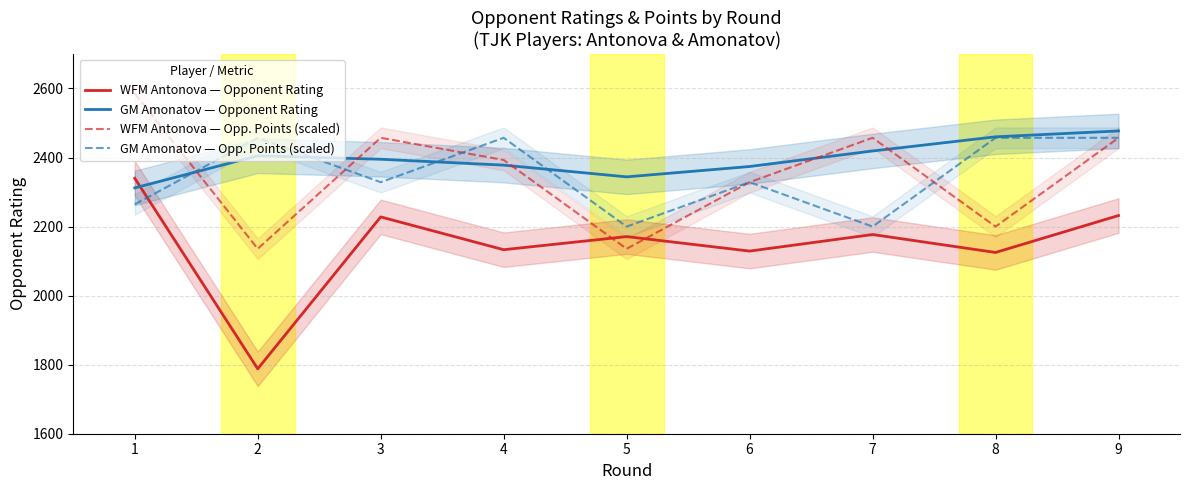

What are all the series names shown in the legend?

WFM Antonova — Opponent Rating, GM Amonatov — Opponent Rating, WFM Antonova — Opp. Points (scaled), GM Amonatov — Opp. Points (scaled)